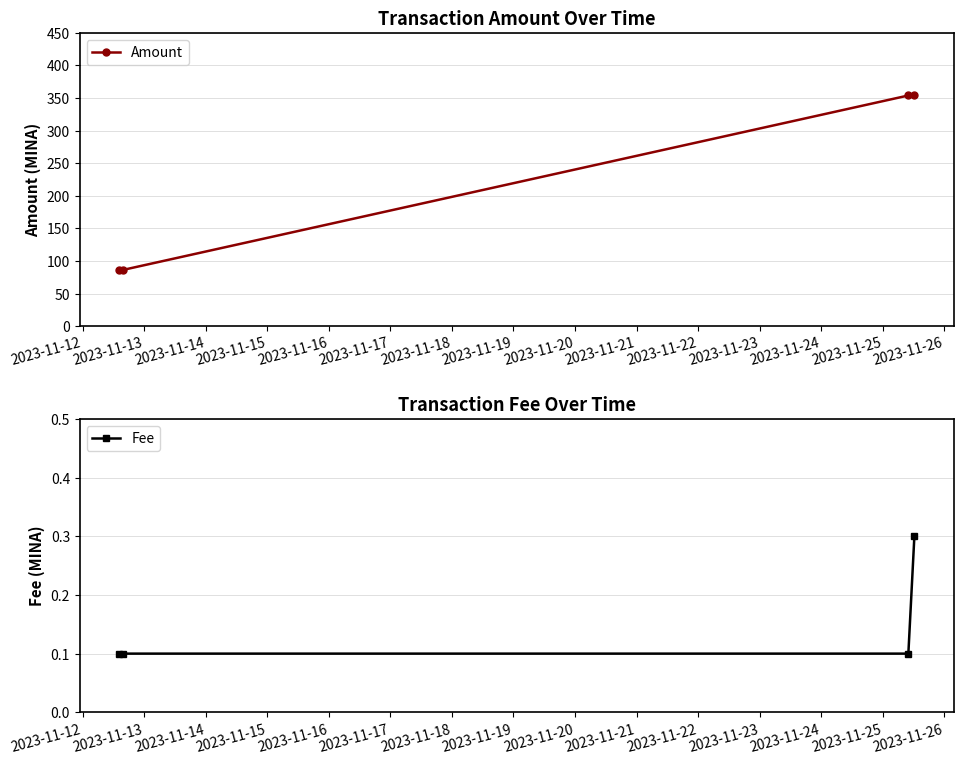

True or false: Amount has more than 0 interior local peaks.

False